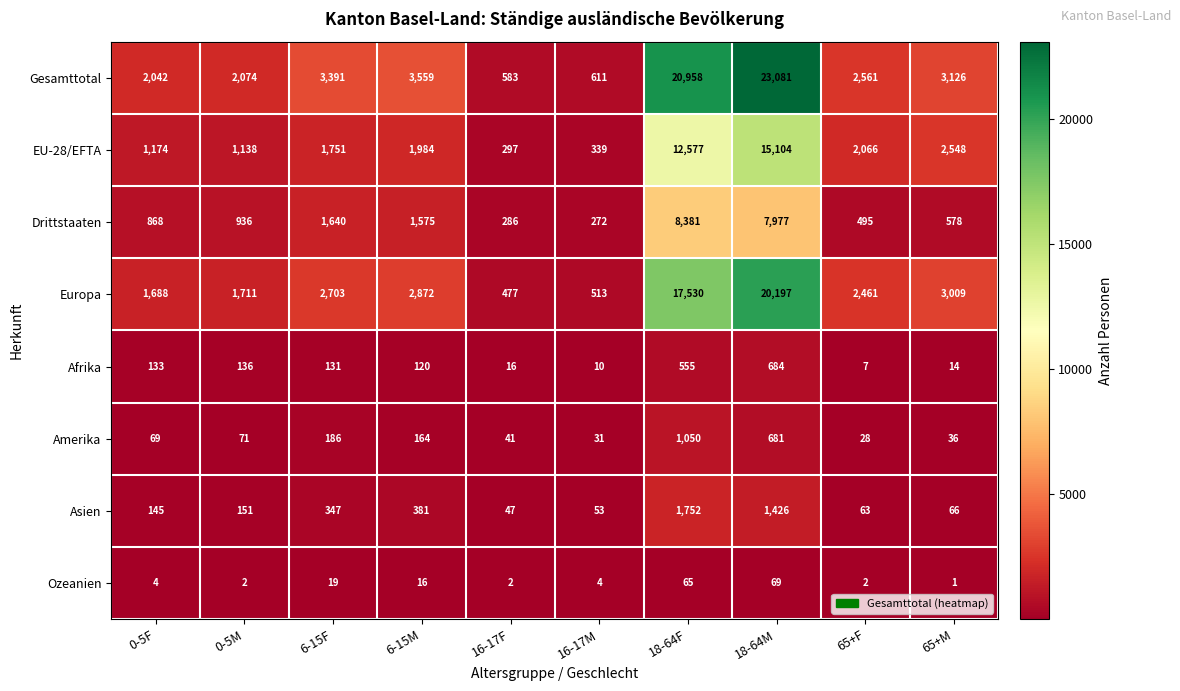

How many series are shown in this chart?

8